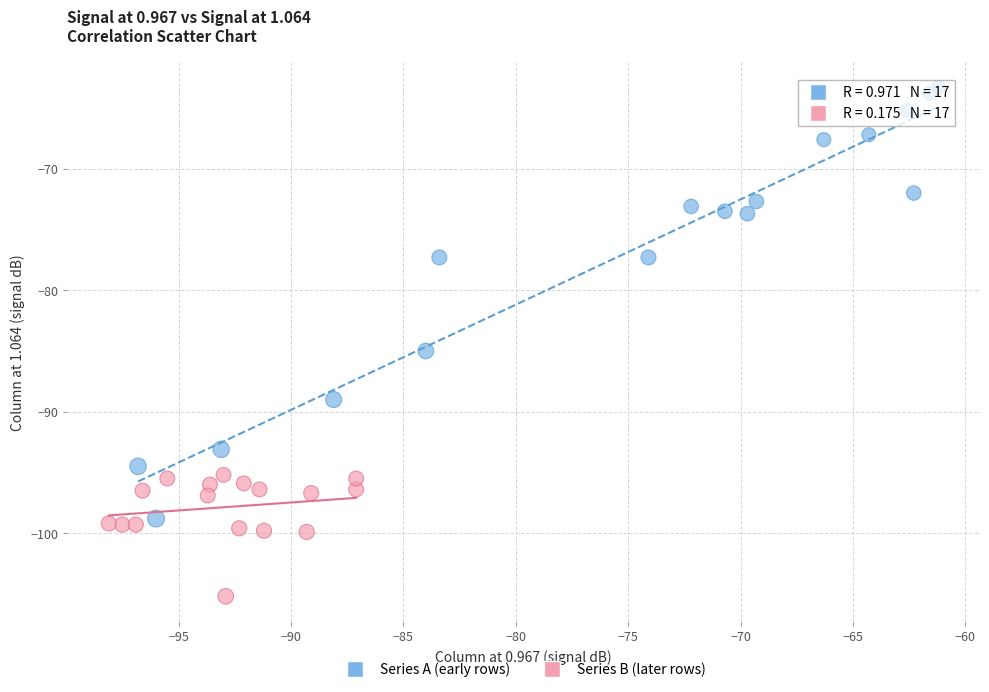

Which series contains the highest Y value?

Series A (early rows)